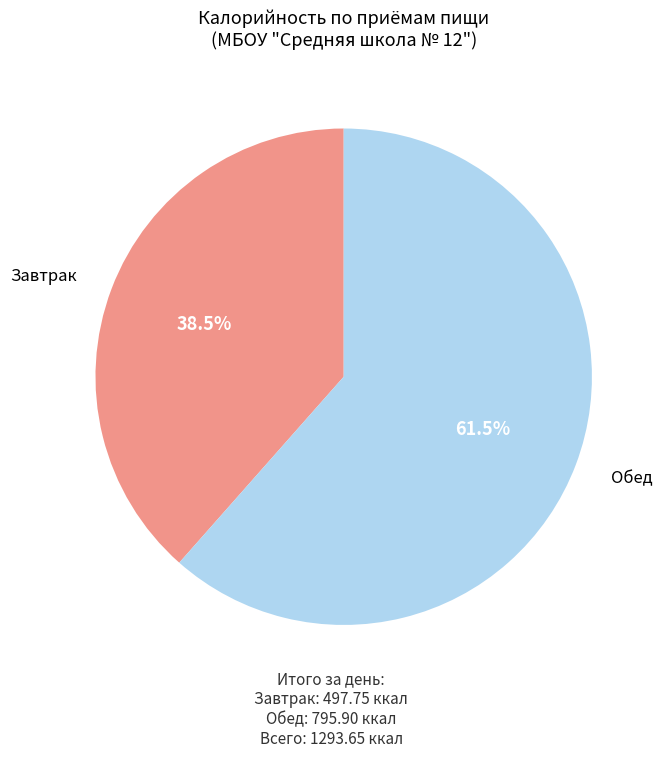

Is there any slice that represents more than half of the pie?

Yes